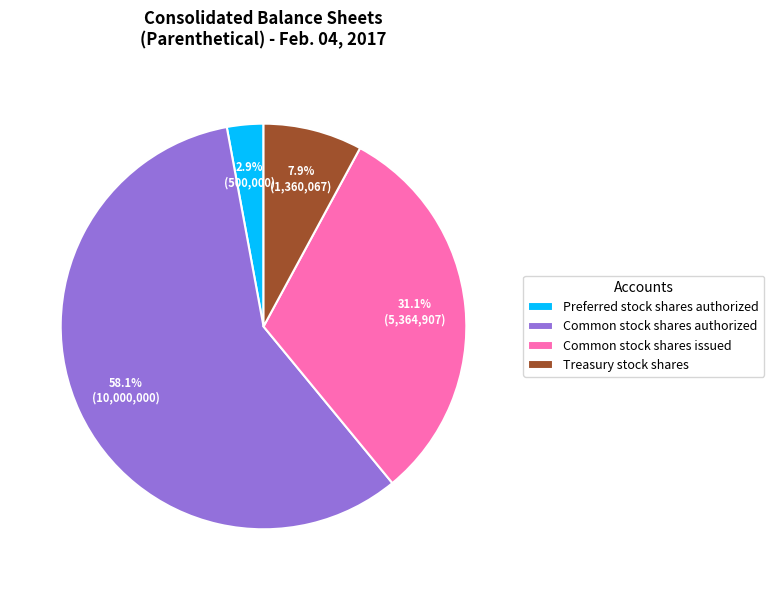

Rank the categories by value from highest to lowest.

Common stock shares authorized, Common stock shares issued, Treasury stock shares, Preferred stock shares authorized